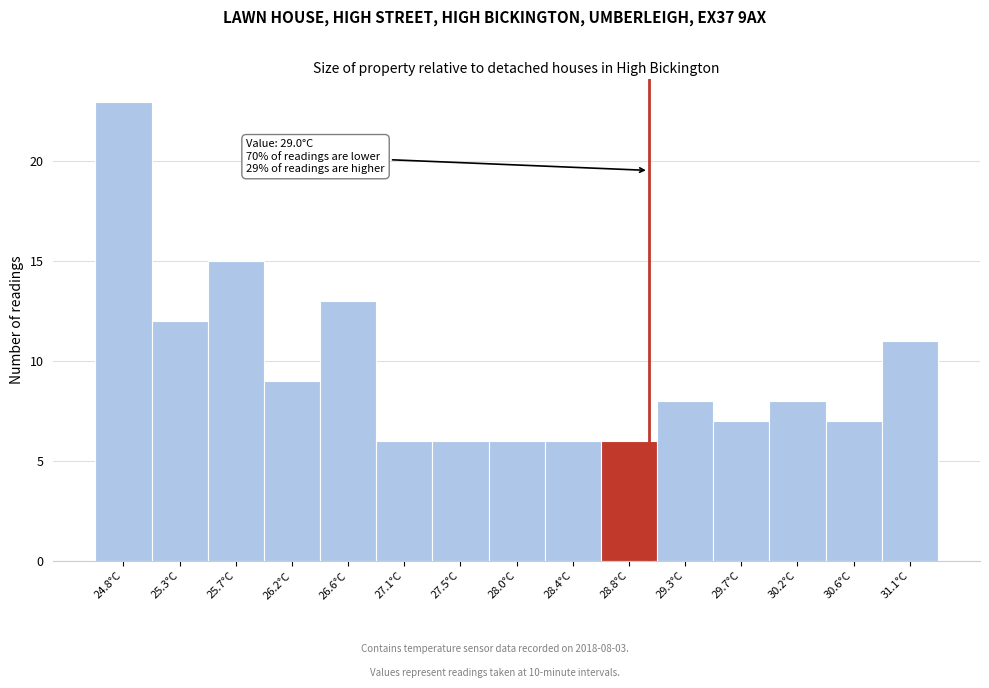

Which range on the x-axis has the tallest bar?

24.60 to 25.05